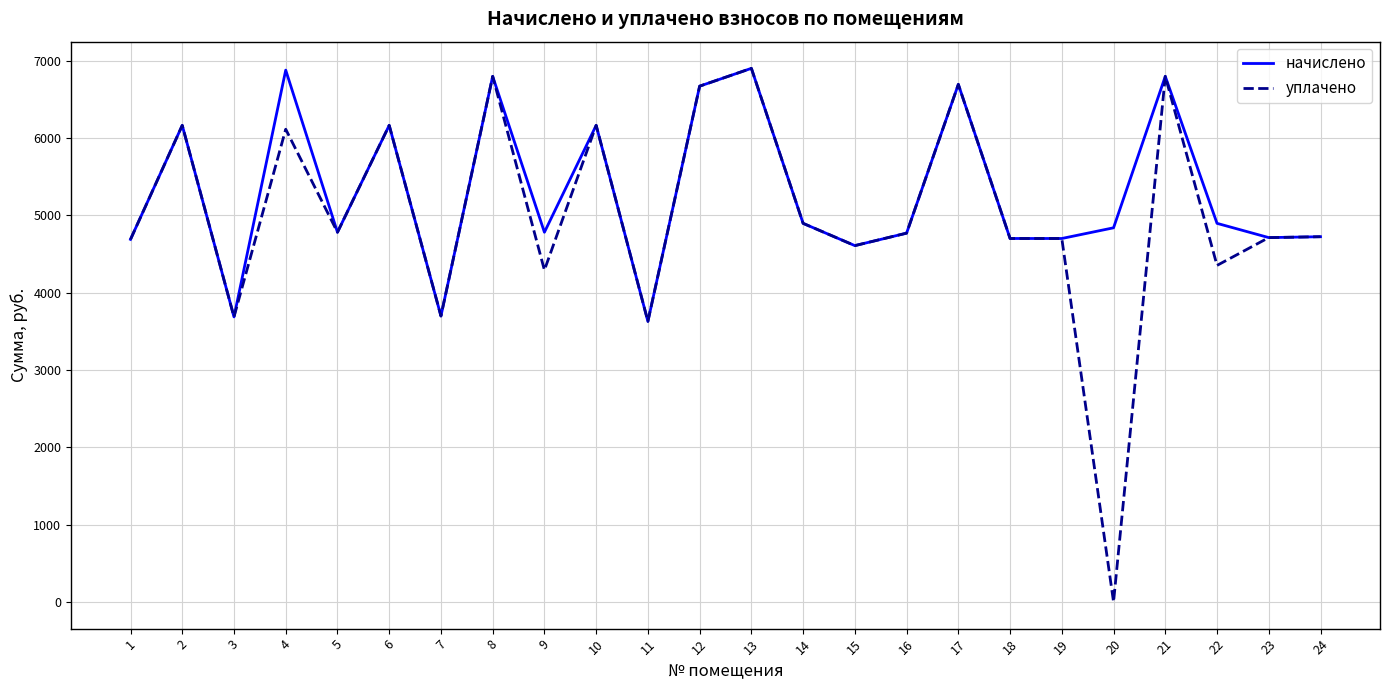

Between 4 and 18, which series saw the biggest shift?

начислено